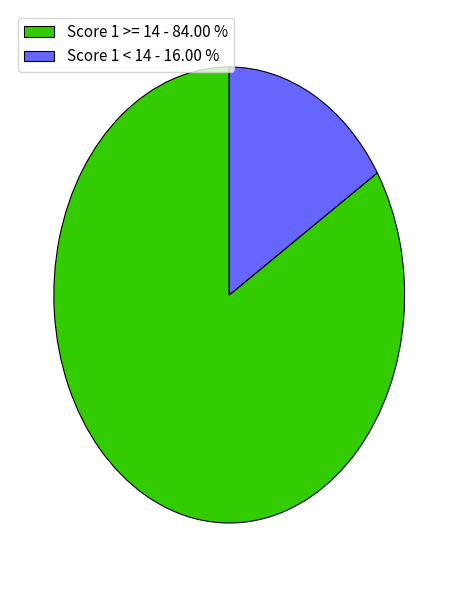

What is the ratio of the value at Score 1 >= 14 - 84.00 % to the value at Score 1 < 14 - 16.00 %?

5.2